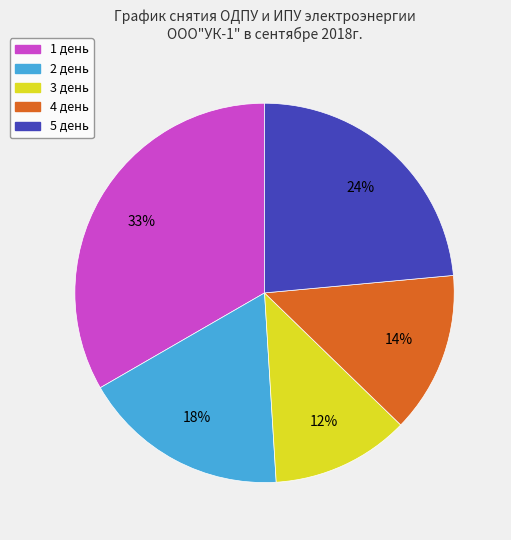

Is it true that 4 день is 27% of the pie?

False